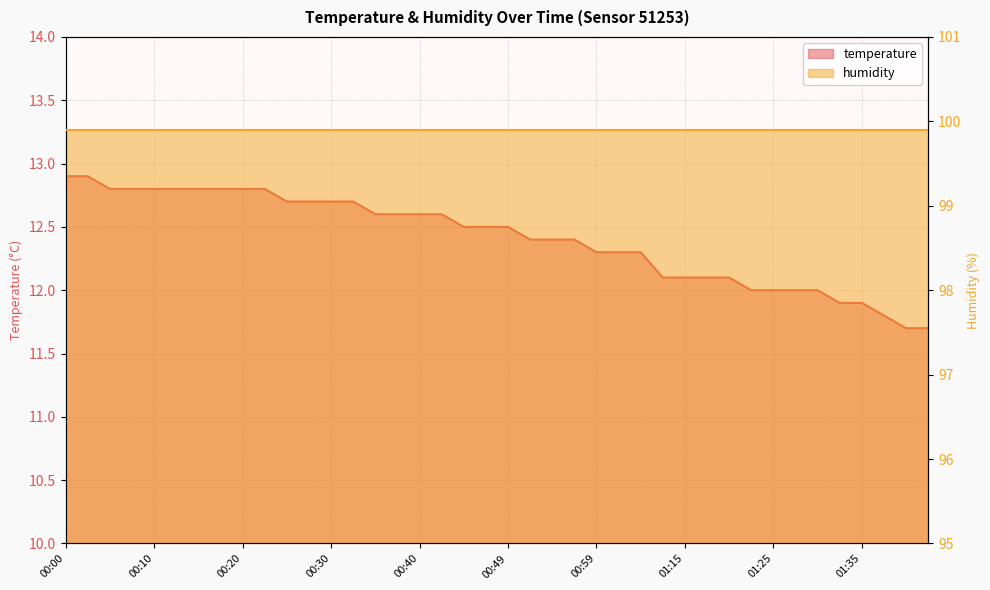

Where does the data first go above 12?

00:00